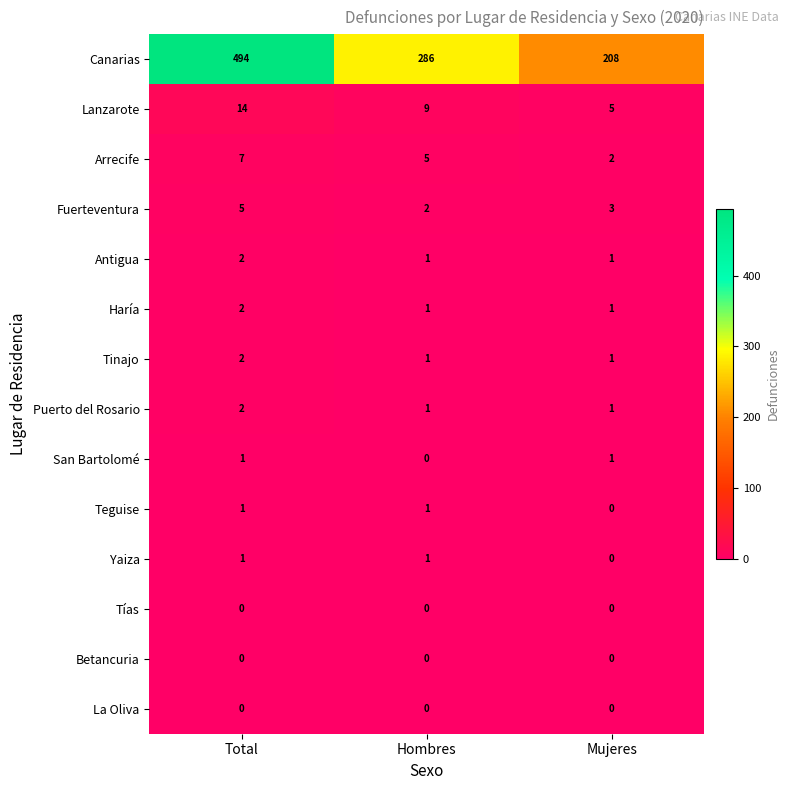

Which series has the largest range (max minus min)?

Canarias